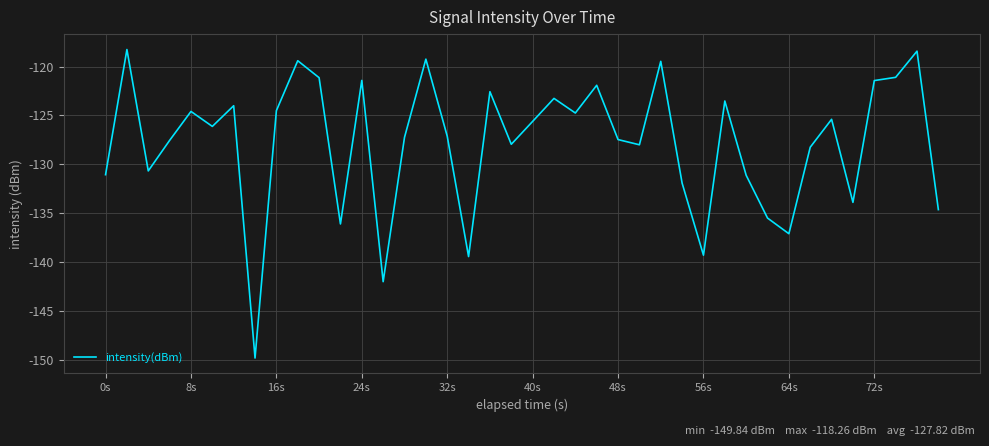

Does the chart have visible grid lines?

Yes